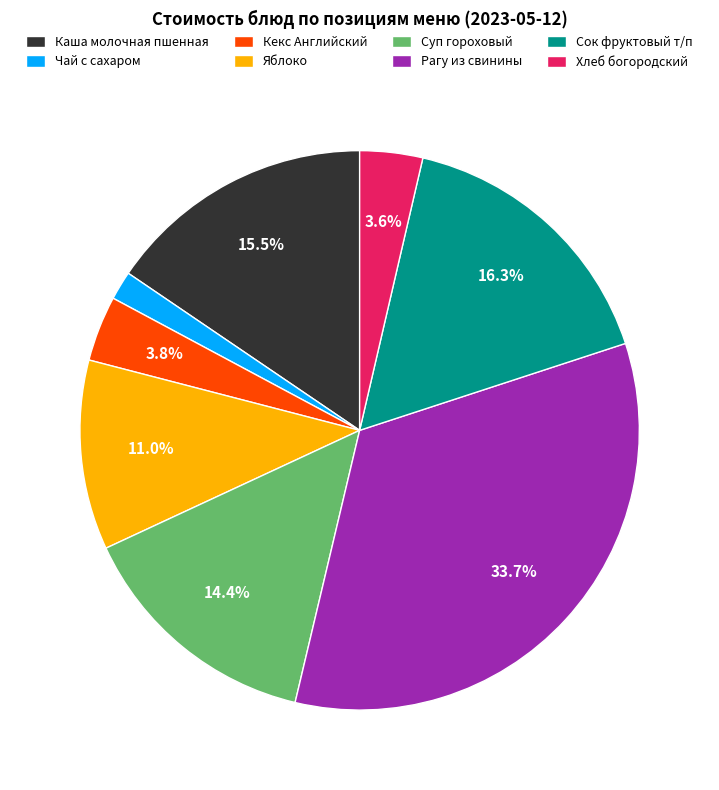

Between Рагу из свинины and Каша молочная пшенная, which is larger?

Рагу из свинины